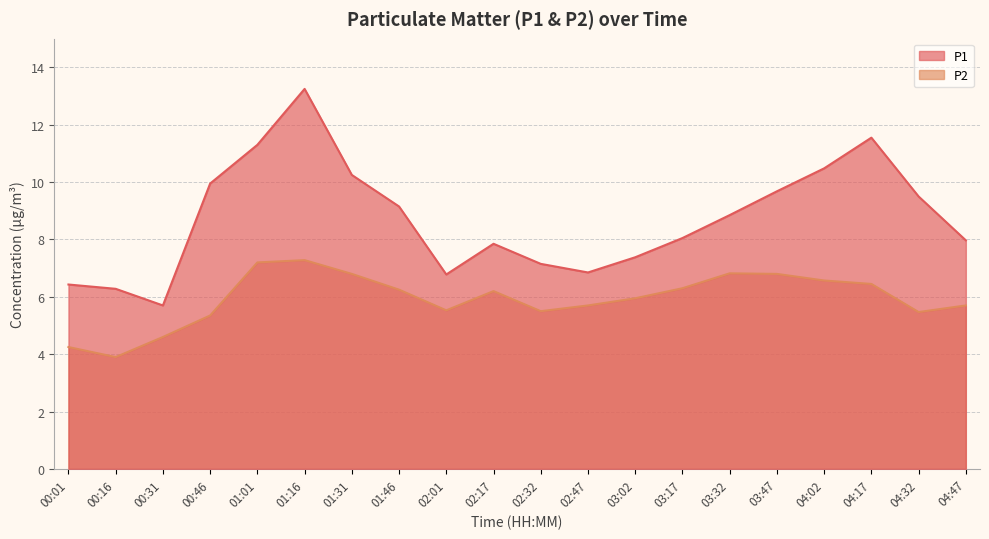

Reading left to right, what are all the values shown in this chart?

P1: 00:01=6.4	00:16=6.3	00:31=5.7	00:46=9.9	01:01=11.3	01:16=13.2	01:31=10.2	01:46=9.2	02:01=6.8	02:17=7.8	02:32=7.2	02:47=6.8	03:02=7.4	03:17=8.1	03:32=8.8	03:47=9.7	04:02=10.5	04:17=11.6	04:32=9.5	04:47=8.0
P2: 00:01=4.2	00:16=3.9	00:31=4.6	00:46=5.3	01:01=7.2	01:16=7.3	01:31=6.8	01:46=6.2	02:01=5.5	02:17=6.2	02:32=5.5	02:47=5.7	03:02=6.0	03:17=6.3	03:32=6.8	03:47=6.8	04:02=6.6	04:17=6.5	04:32=5.5	04:47=5.7